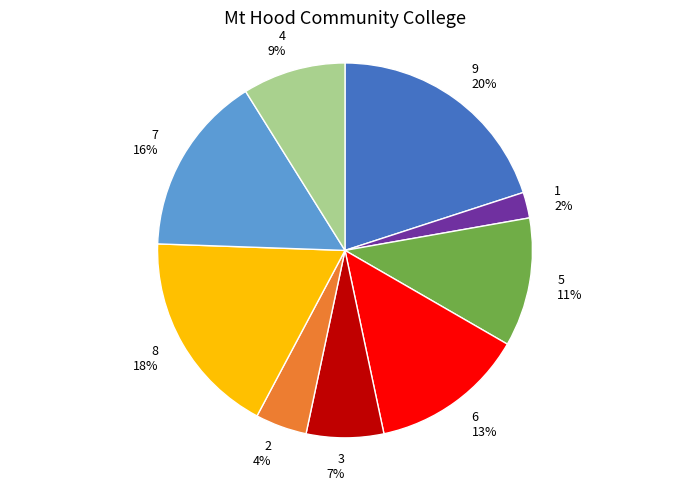

Count the number of slices in the pie.

9